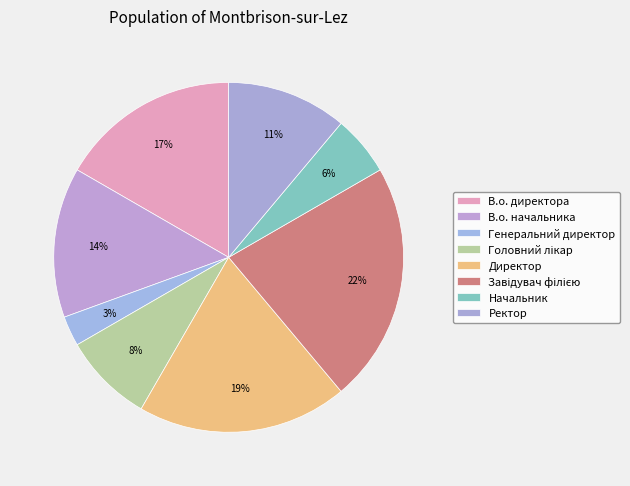

How many slices are in this pie chart?

8